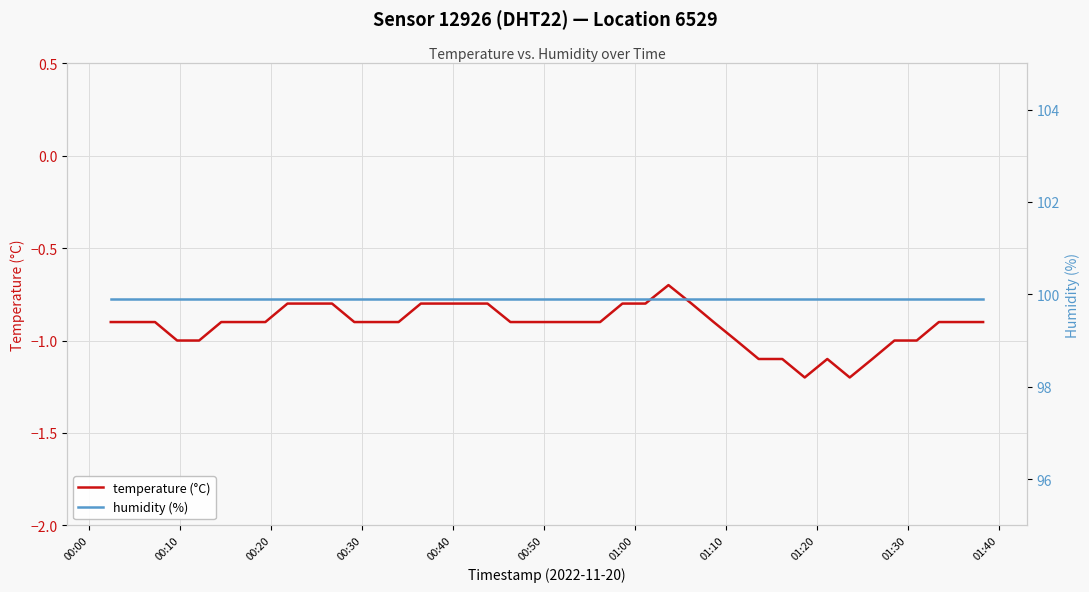

What is the average value of the temperature (°C) series?

-0.9